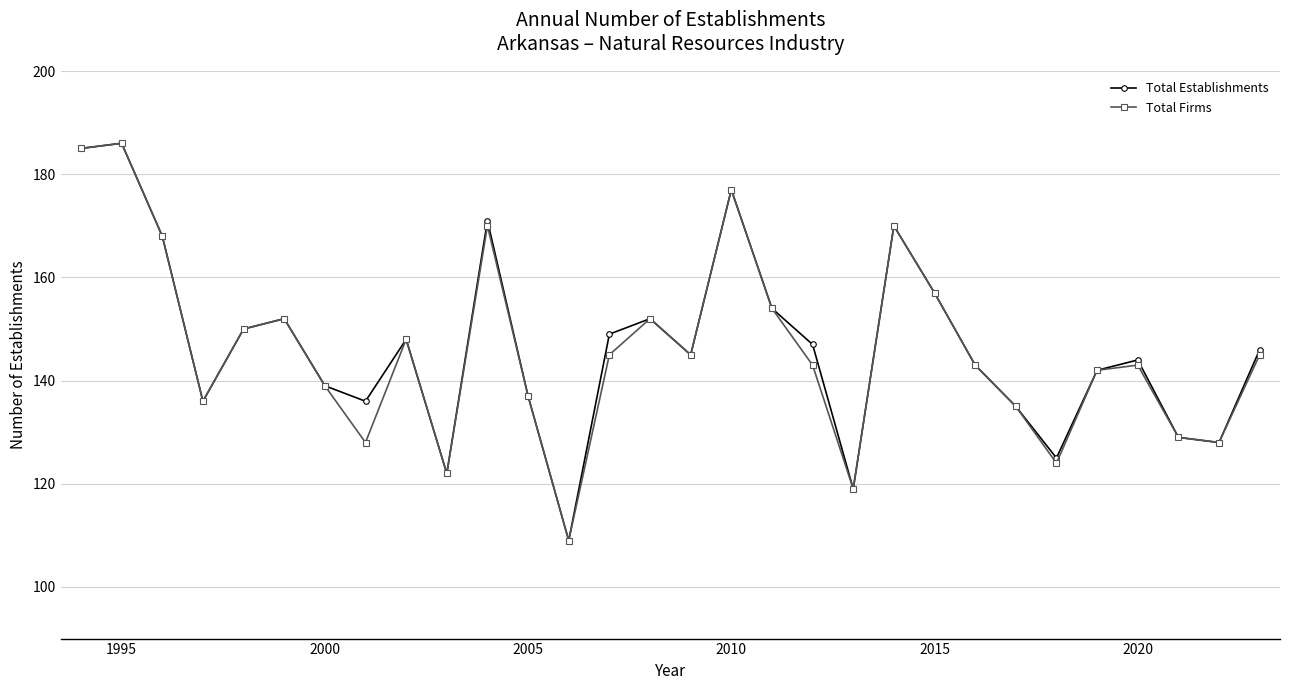

What is the value of the Total Establishments point at the 23rd from the left?

143